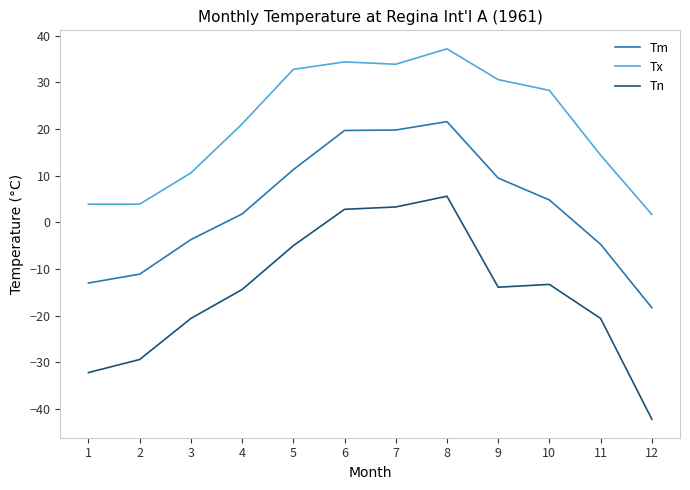

True or false: Tx and Tn cross at least once.

False